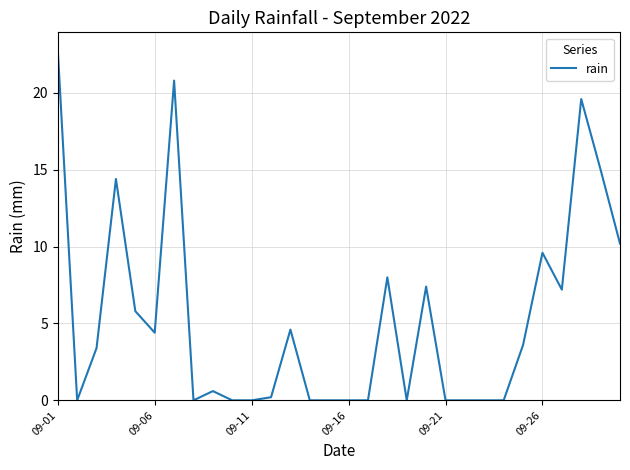

What is the maximum value shown in the chart?

22.8